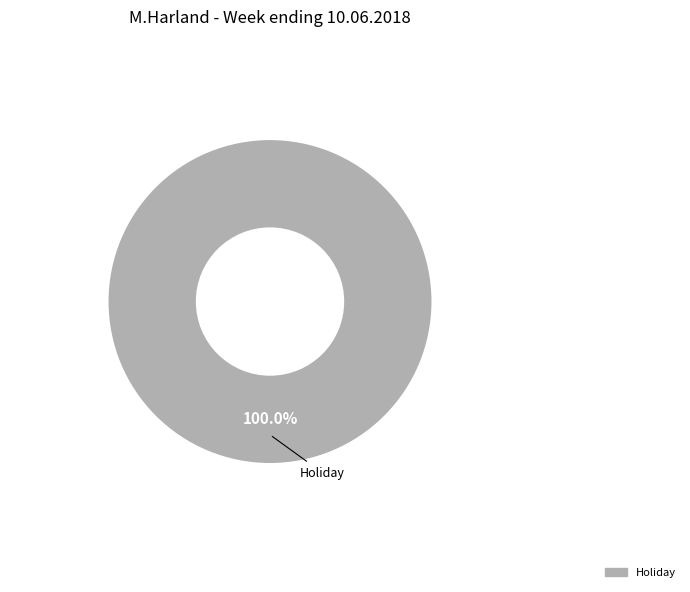

Does any single category account for the majority?

Yes